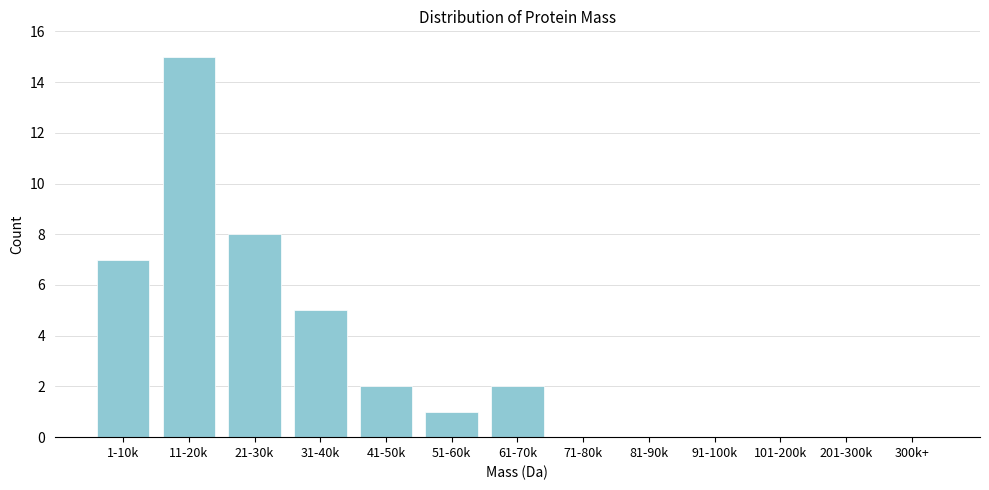

Reading left to right, list all the values displayed in this chart.

1-10k=7	11-20k=15	21-30k=8	31-40k=5	41-50k=2	51-60k=1	61-70k=2	71-80k=0	81-90k=0	91-100k=0	101-200k=0	201-300k=0	300k+=0